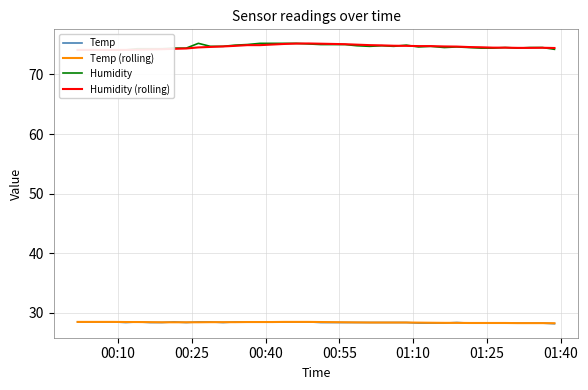

What is the highest value of the Temp series?

28.5